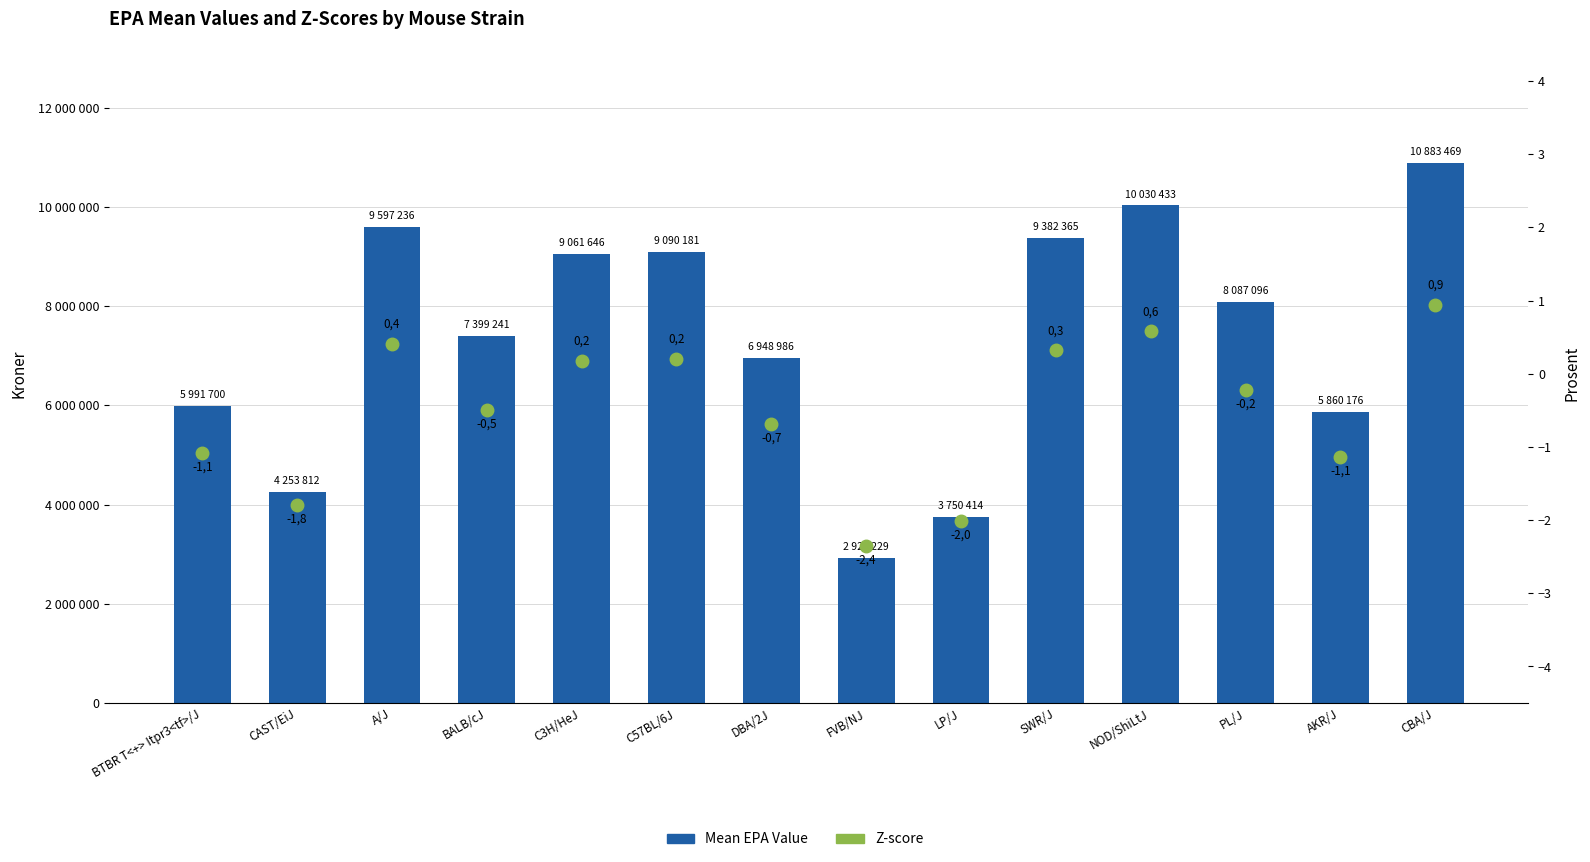

What is the label of the 14th bar from the right?

BTBR T<+> Itpr3<tf>/J